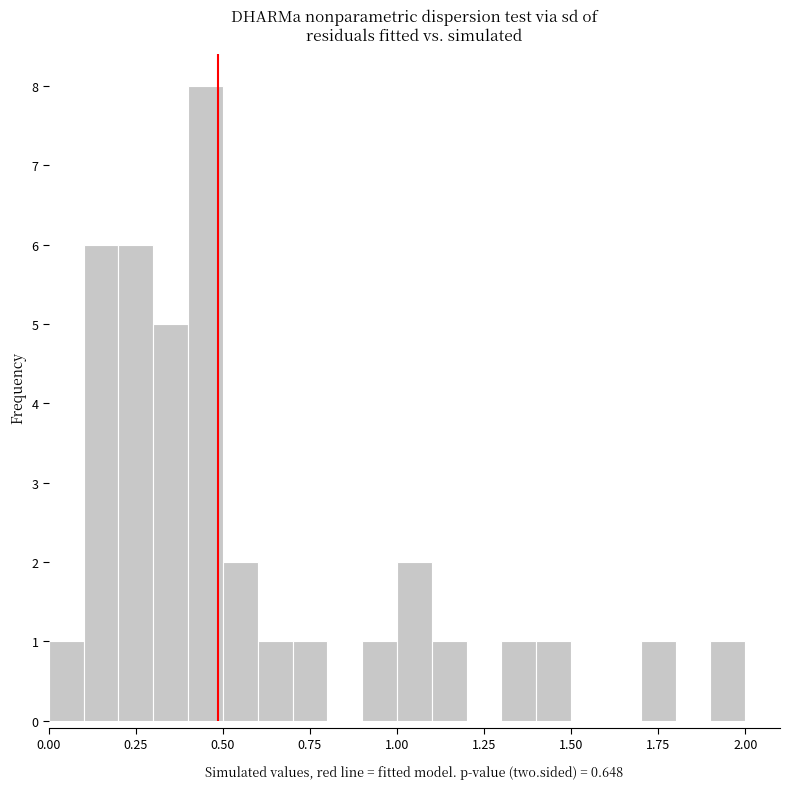

Read against the x-axis, roughly where is the centre of the tallest bar?

0.45